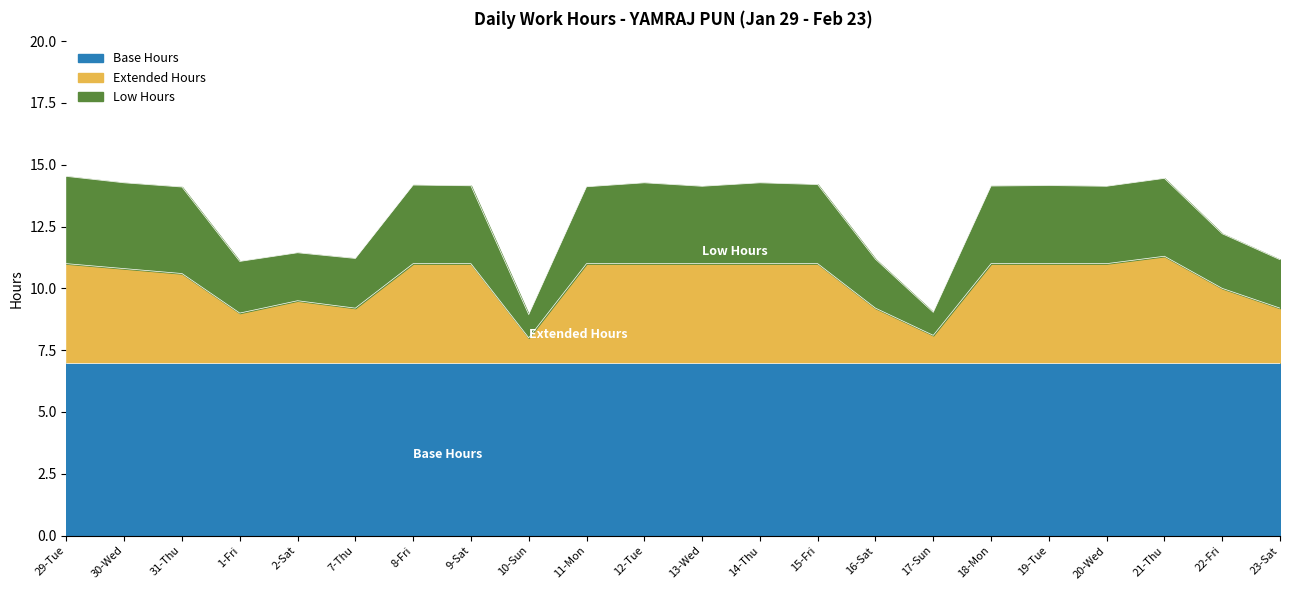

Which has a higher value, 1-Fri or 10-Sun?

1-Fri